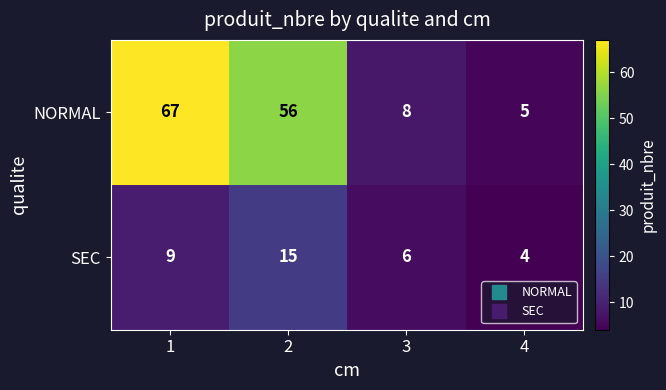

What is the maximum value shown in the chart?

67